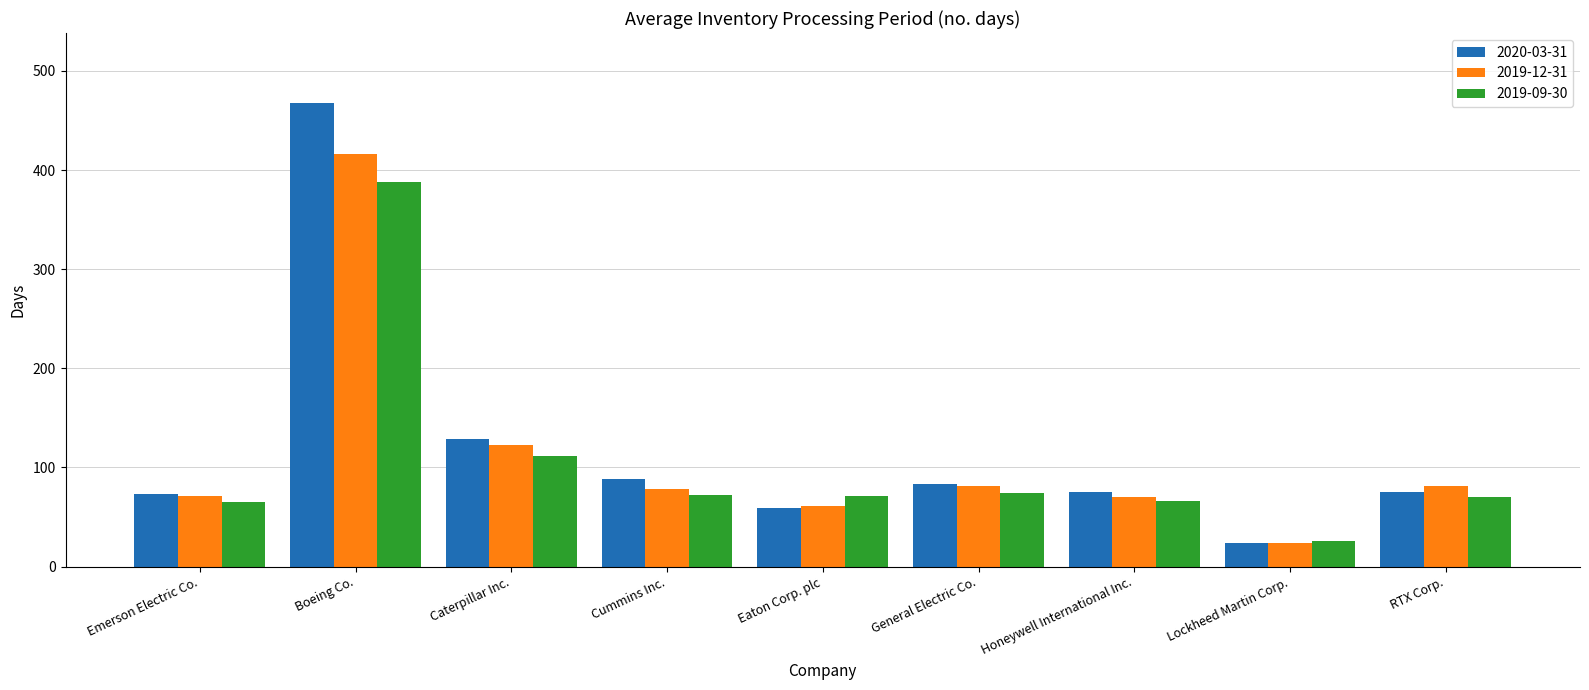

What is the difference between the highest and lowest values at Eaton Corp. plc?

12